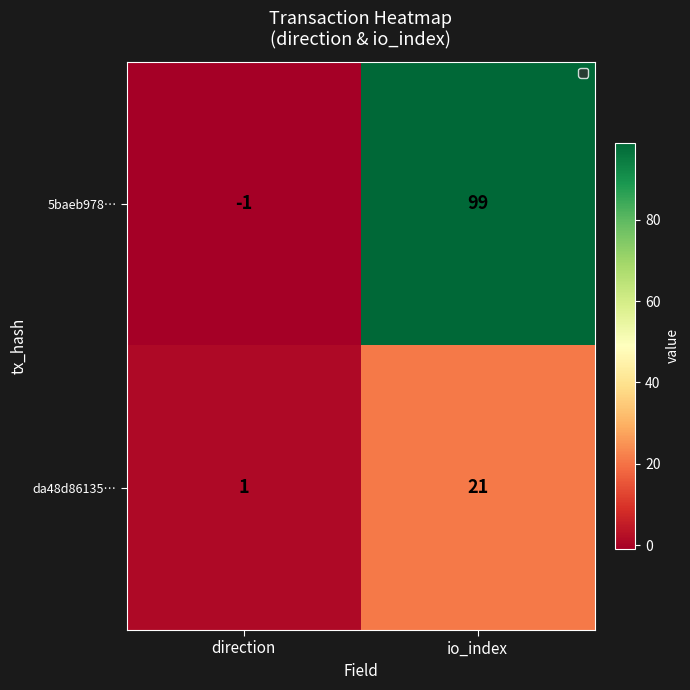

Reading left to right, list all the values displayed in this chart.

5baeb978…: direction=-1	io_index=99
da48d86135…: direction=1	io_index=21